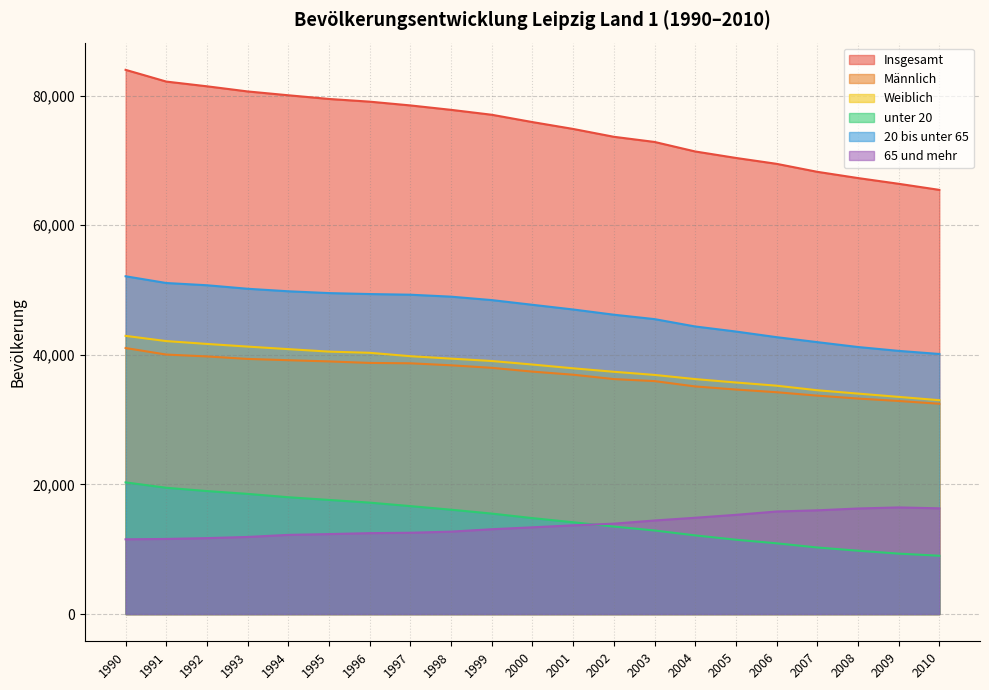

How many values in the 20 bis unter 65 series are below 47713?

10